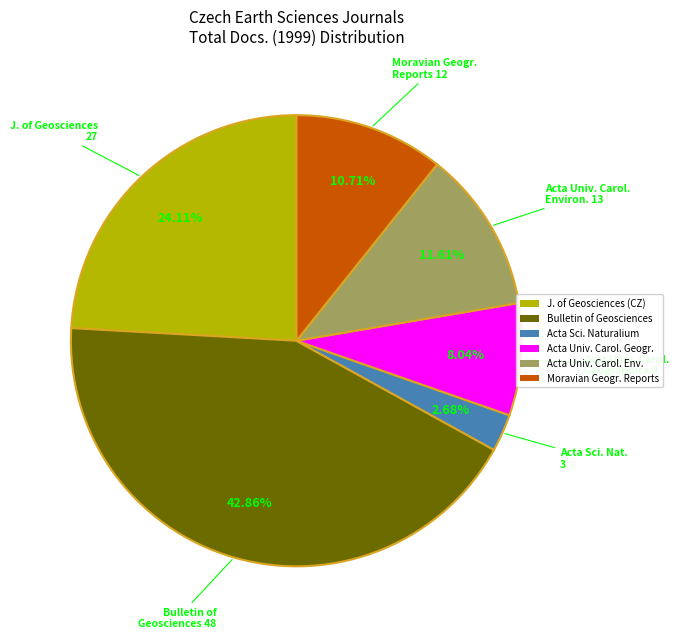

Does any single category account for the majority?

No